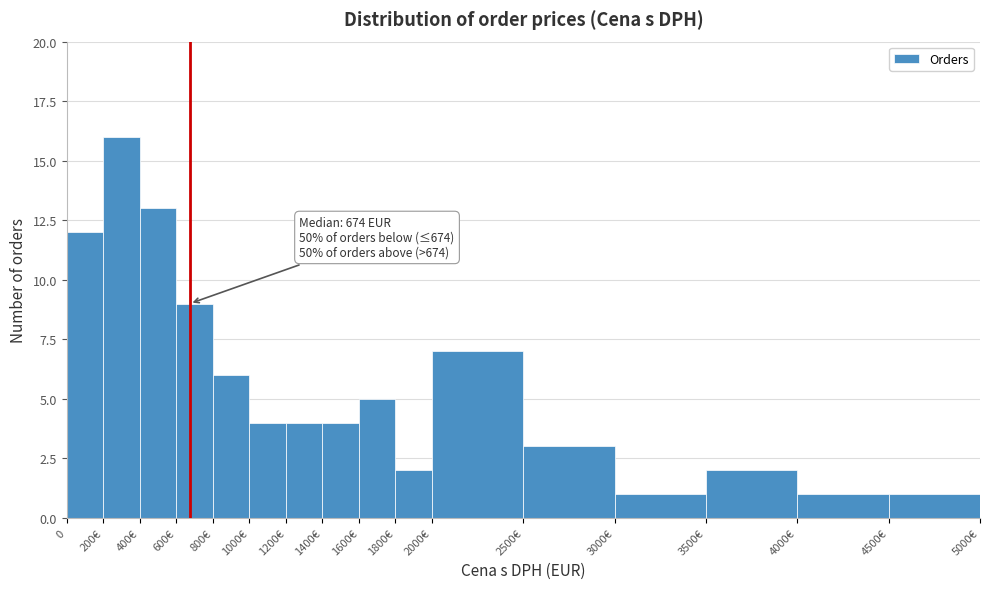

Reading right to left, what are all the values shown in this chart?

4500€=1	4000€=1	3500€=2	3000€=1	2500€=3	2000€=7	1800€=2	1600€=5	1400€=4	1200€=4	1000€=4	800€=6	600€=9	400€=13	200€=16	0=12